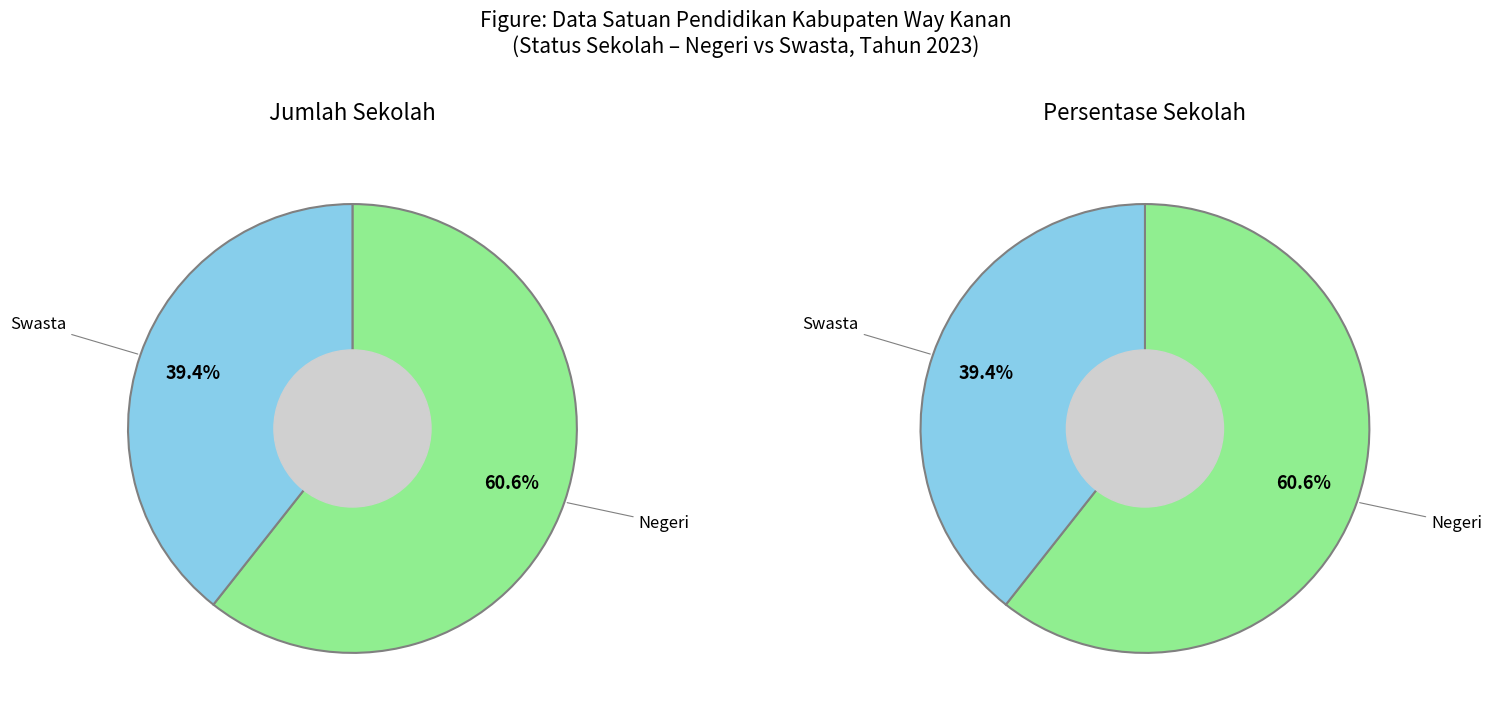

Between Negeri and Swasta, which is larger?

Negeri